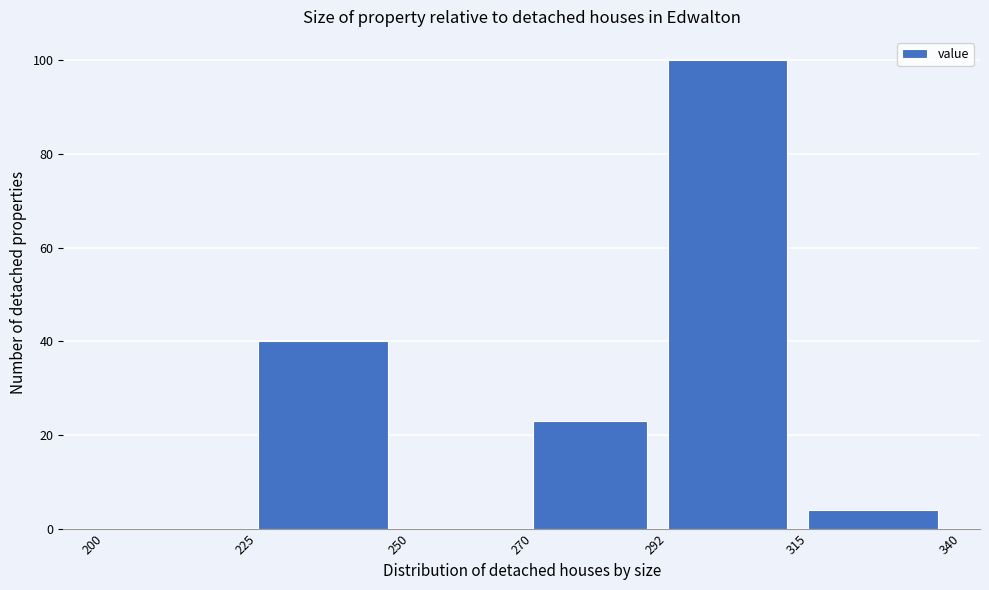

Over which range of the x-axis is the bar tallest?

292 to 315